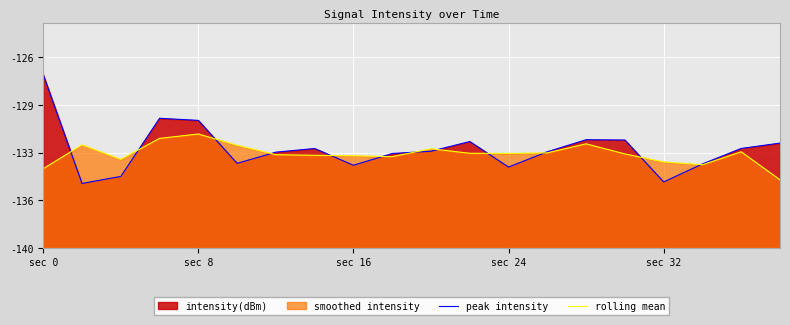

At which label does rolling mean reach its peak?

sec 8